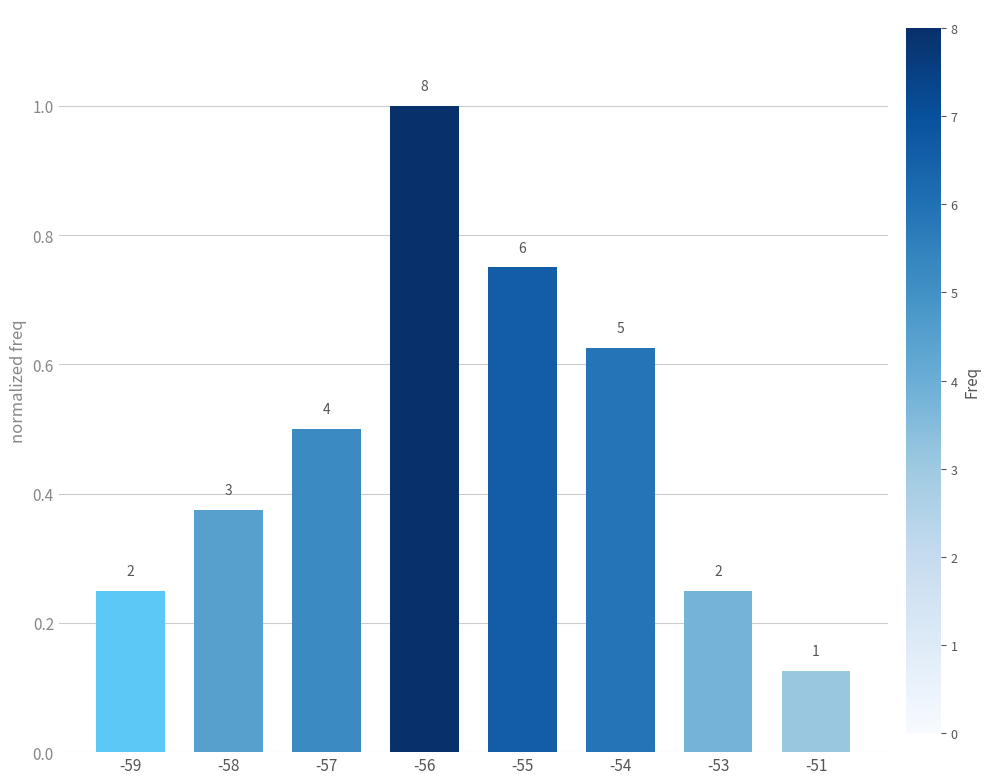

What is the value of the 3rd bar from the left?

0.5